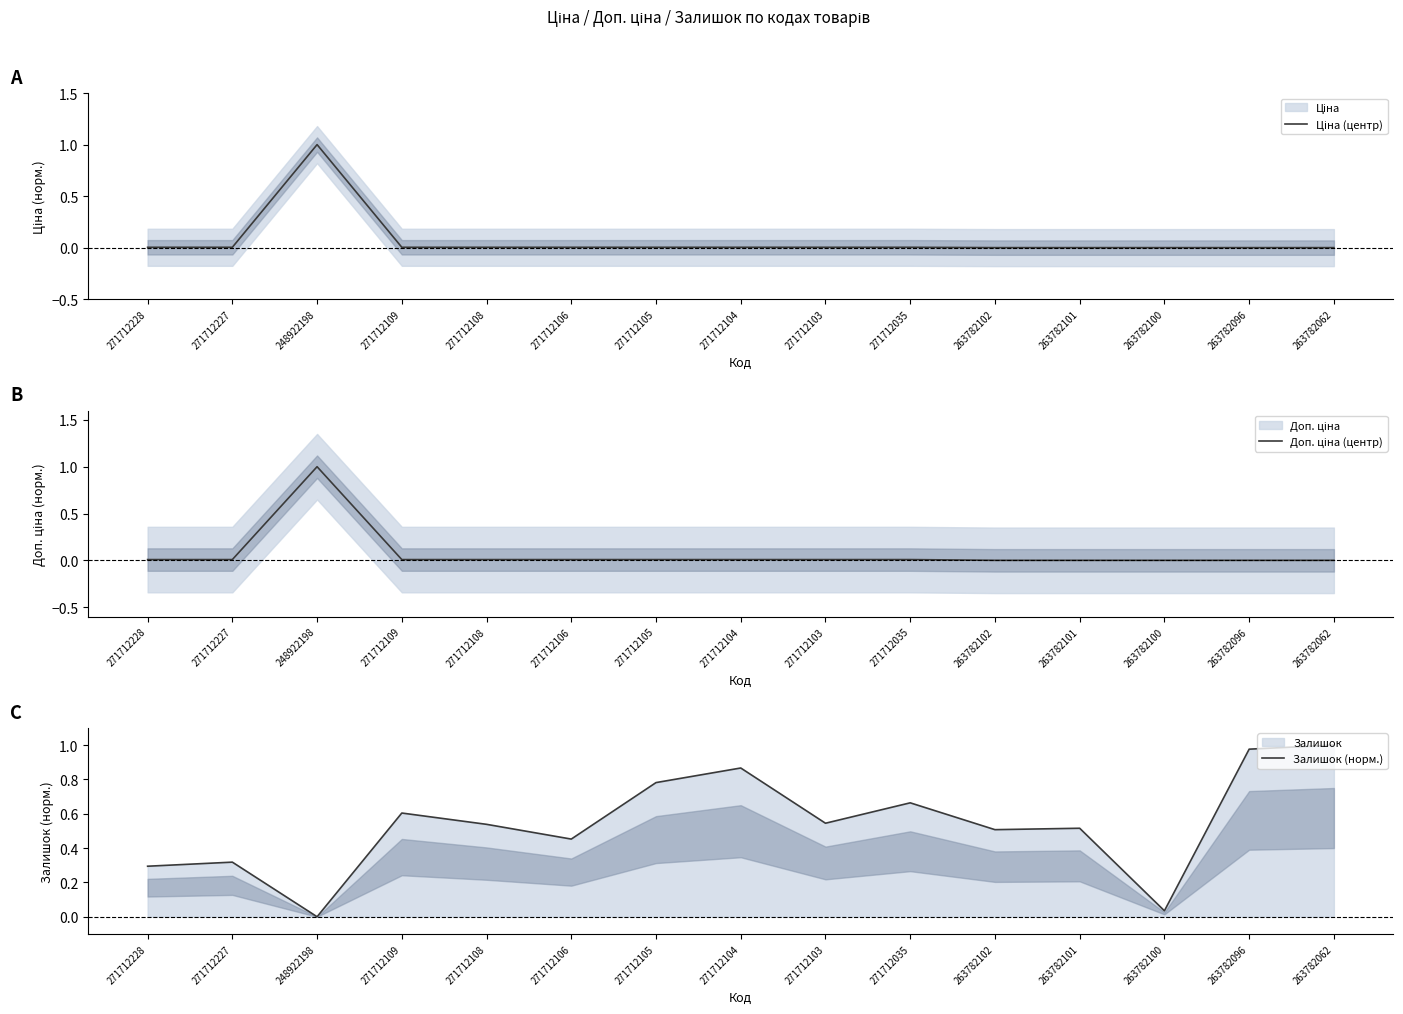

At which category does Залишок (норм.) reach its first local peak?

271712227